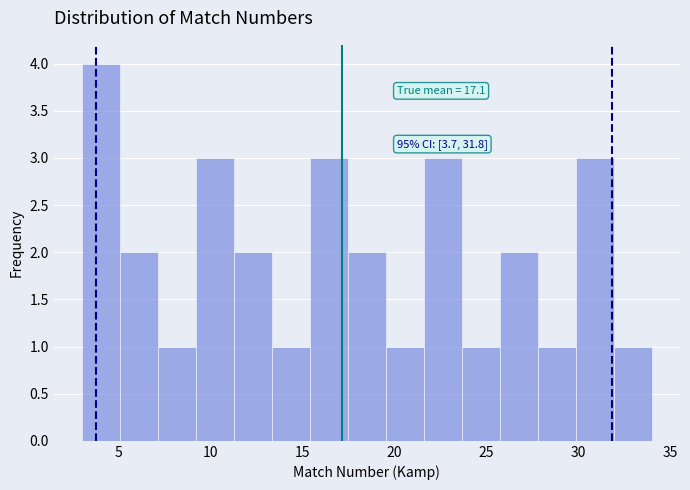

Over which range of the x-axis is the bar tallest?

3.0 to 5.0